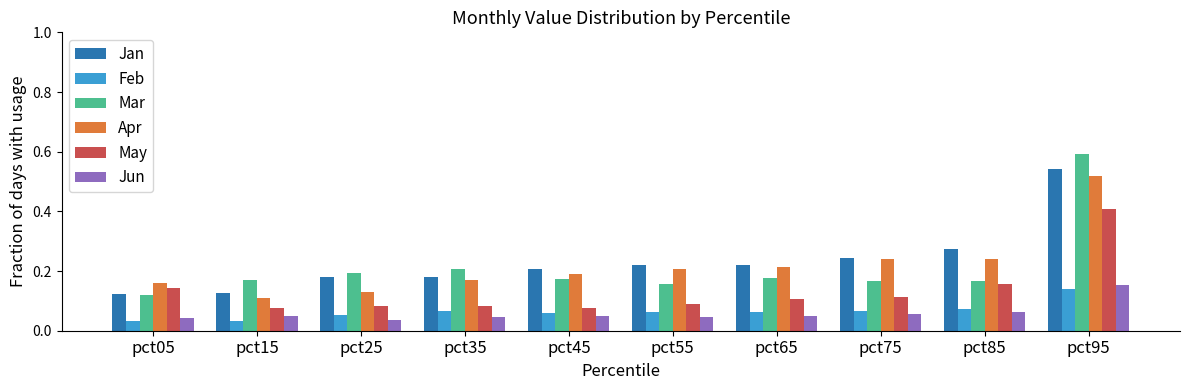

What is the difference between the maximum and minimum values in the Apr series?

0.4